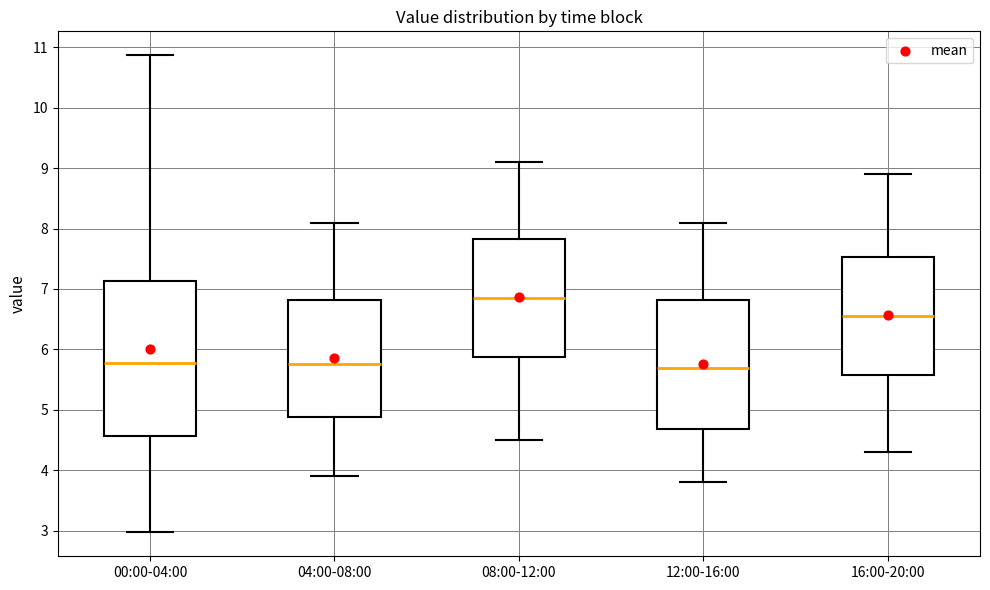

Comparing the boxes themselves (not the whiskers), which one is the tallest?

00:00-04:00